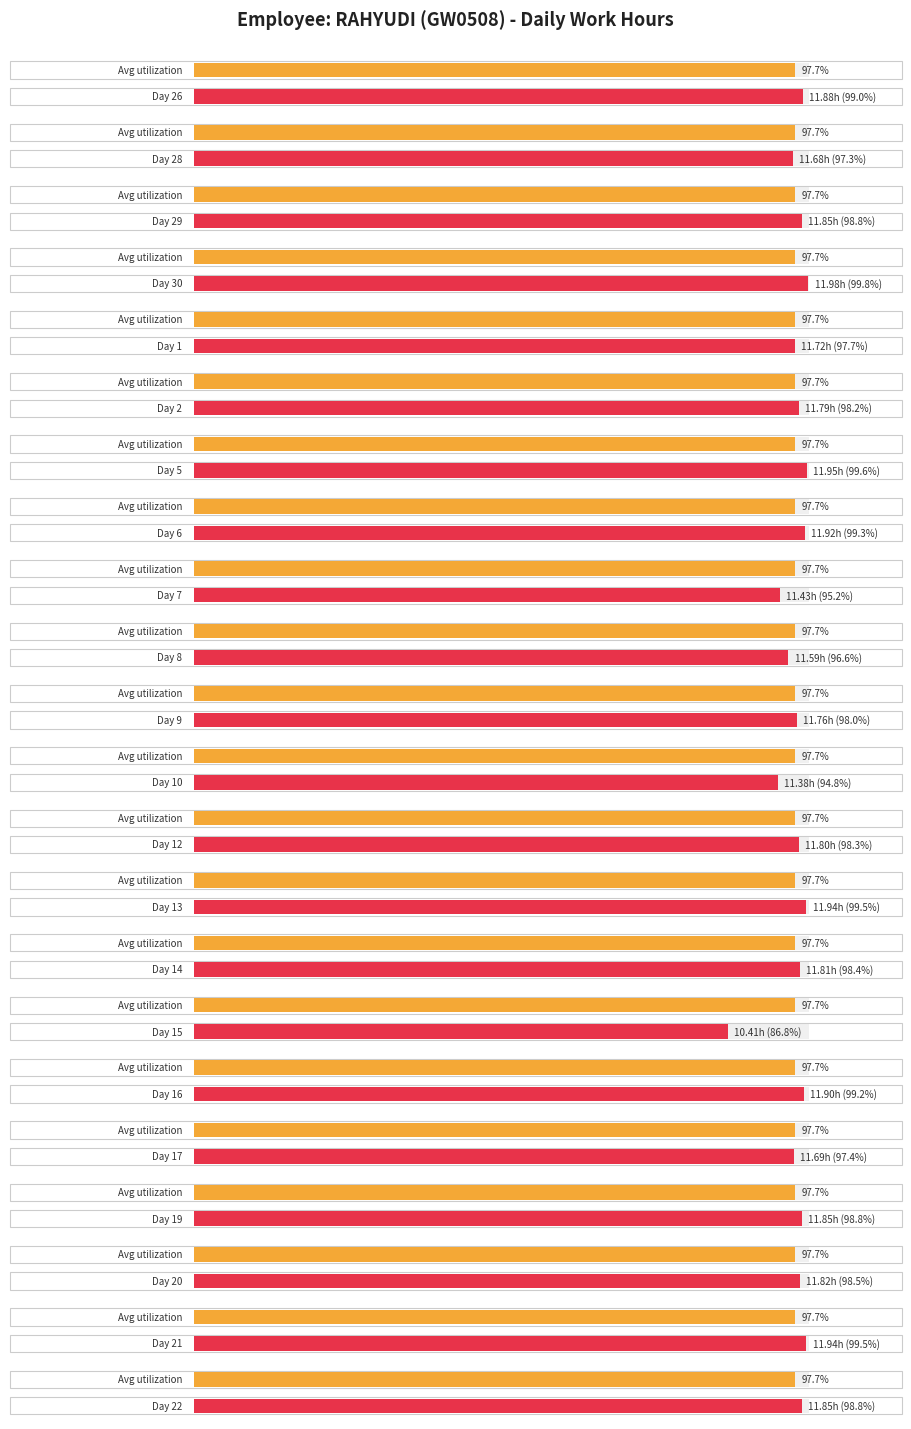

Rank the categories by value from lowest to highest.

15, 10, 7, 8, 28, 17, 1, 9, 2, 12, 14, 20, 29, 19, 22, 26, 16, 6, 13, 21, 5, 30